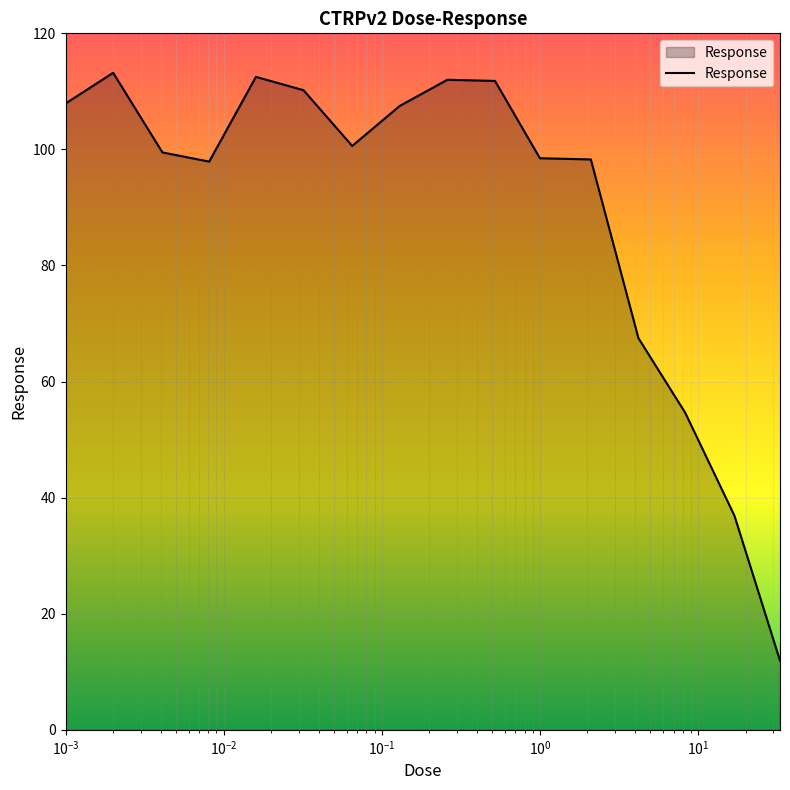

Does the chart display data point markers on the line(s)?

No